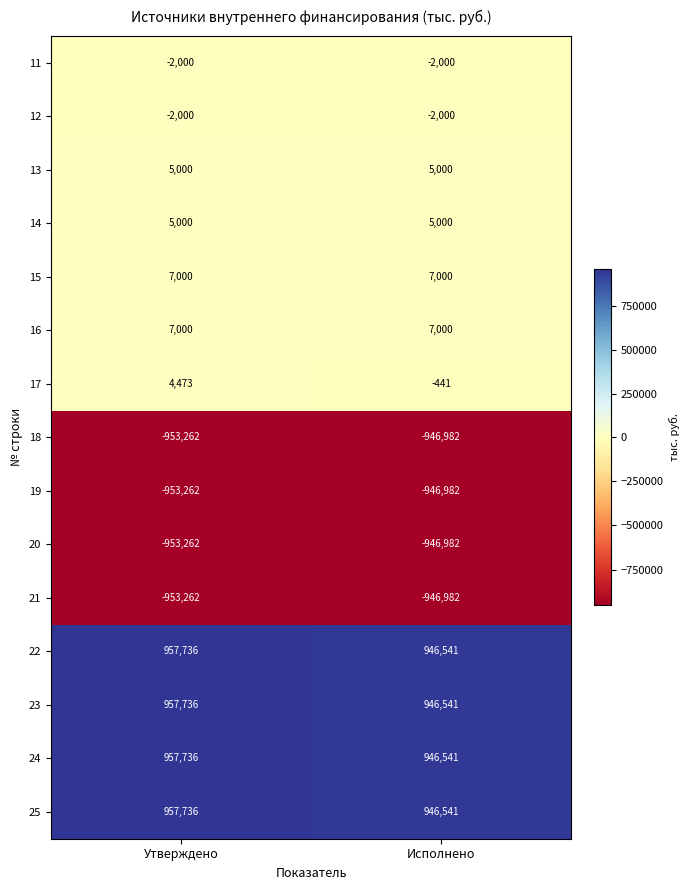

List the labels in order of 19 value, smallest first.

Утверждено, Исполнено